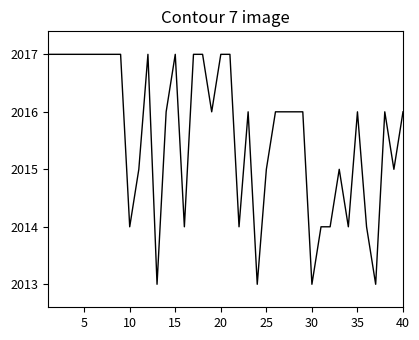

How many lines are shown in the chart?

1